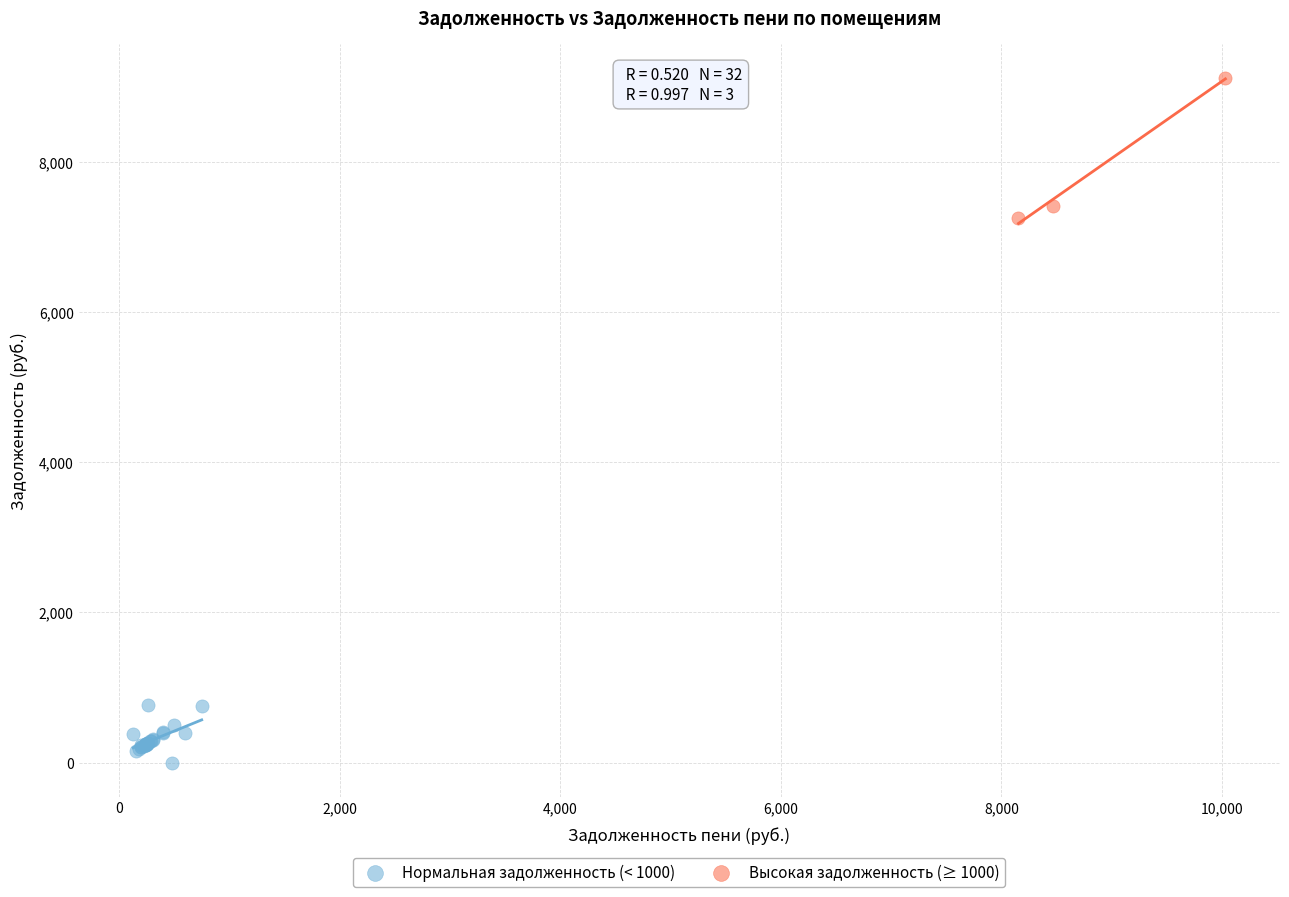

Which series contains the lowest Y value?

Нормальная задолженность (< 1000)